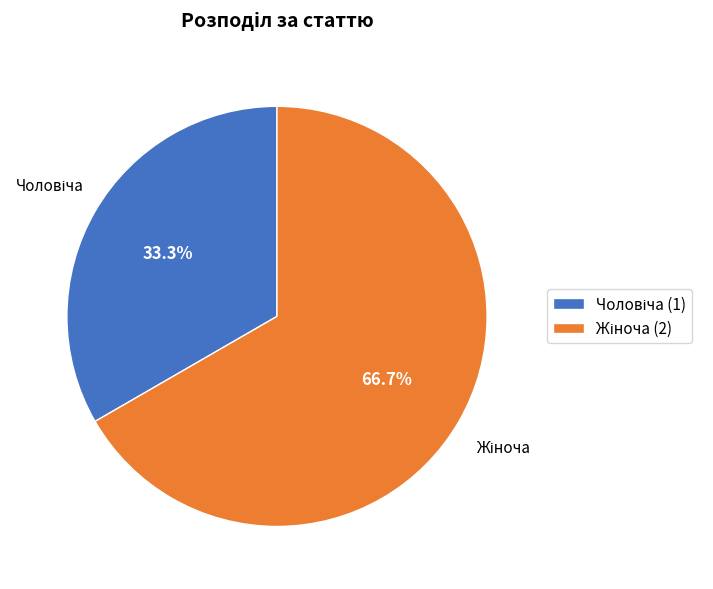

Does any single category account for the majority?

Yes